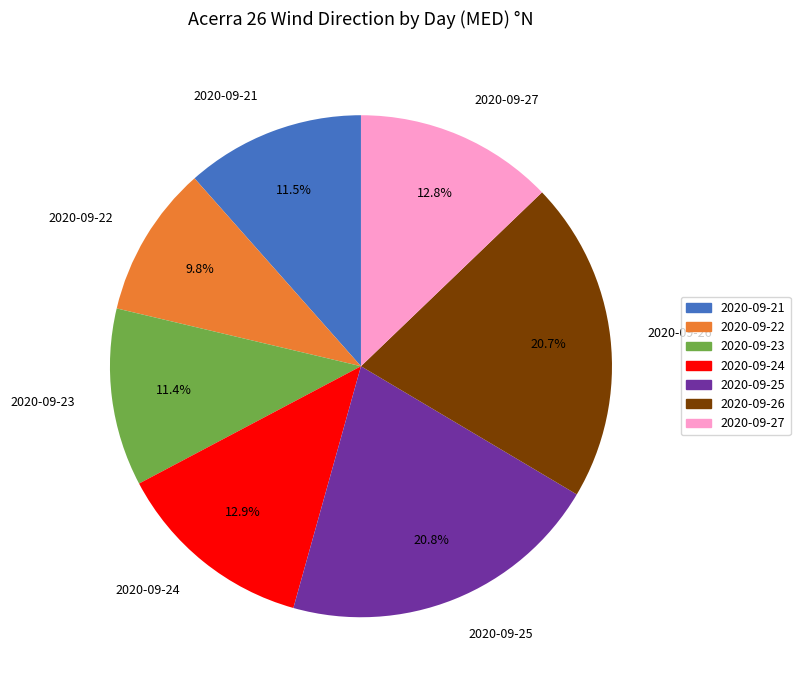

The 2020-09-22 slice represents 10% of the pie. True or false?

True